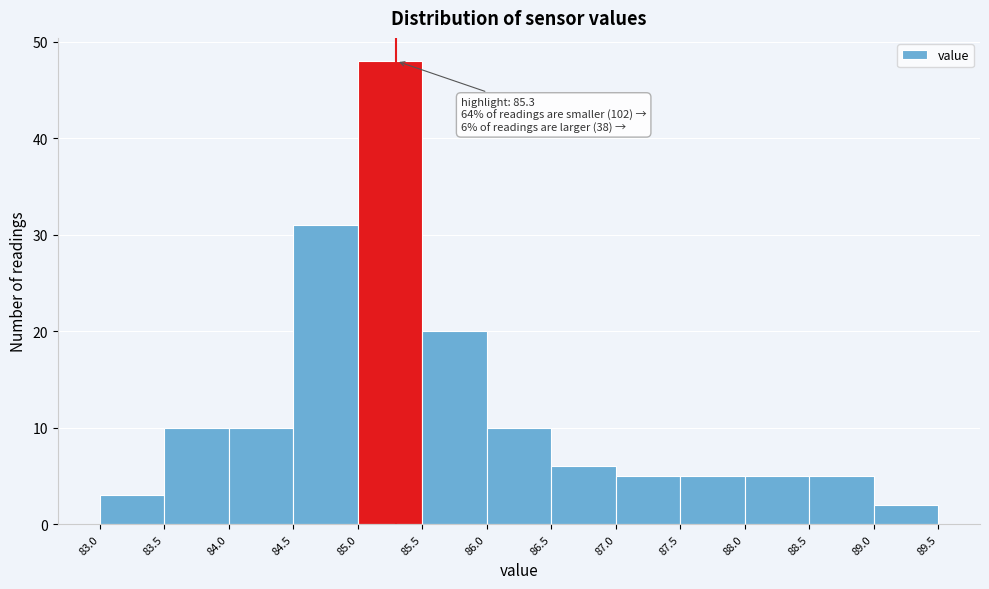

Which range on the x-axis has the tallest bar?

85.0 to 85.5